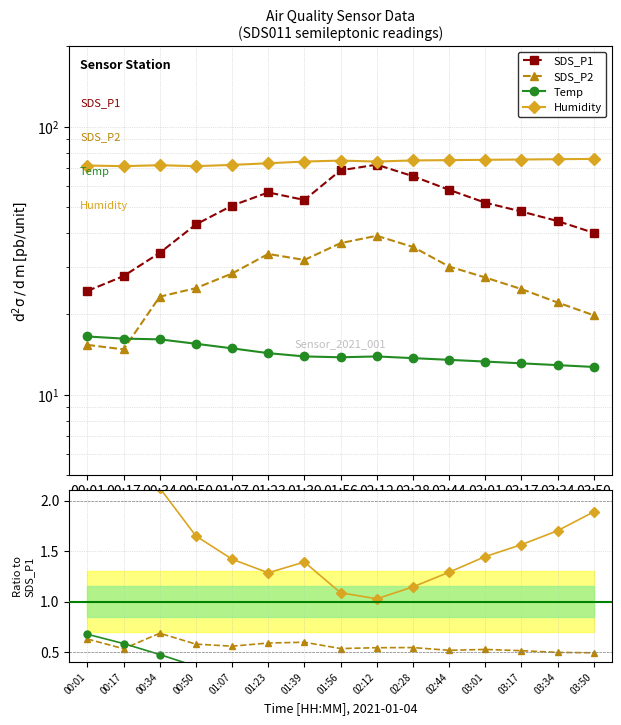

Where does the SDS_P1 series first go above 50?

01:07